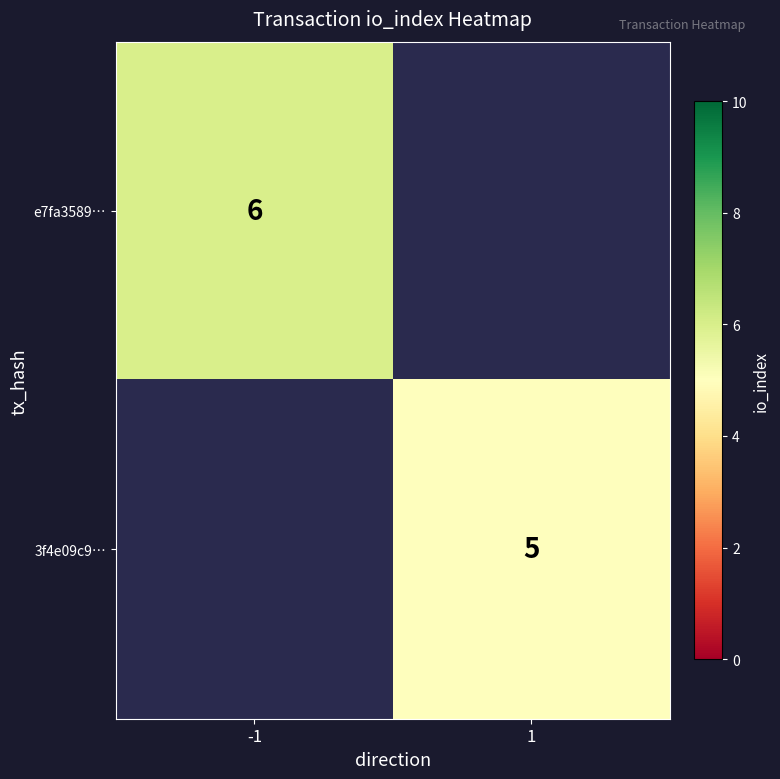

What is the maximum value shown in the chart?

6.0